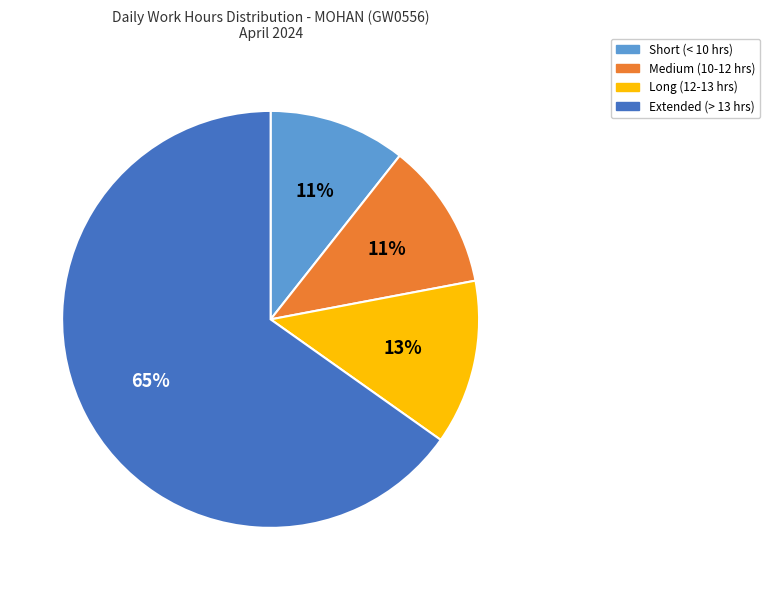

To the nearest percent, what is the average slice percentage?

25%